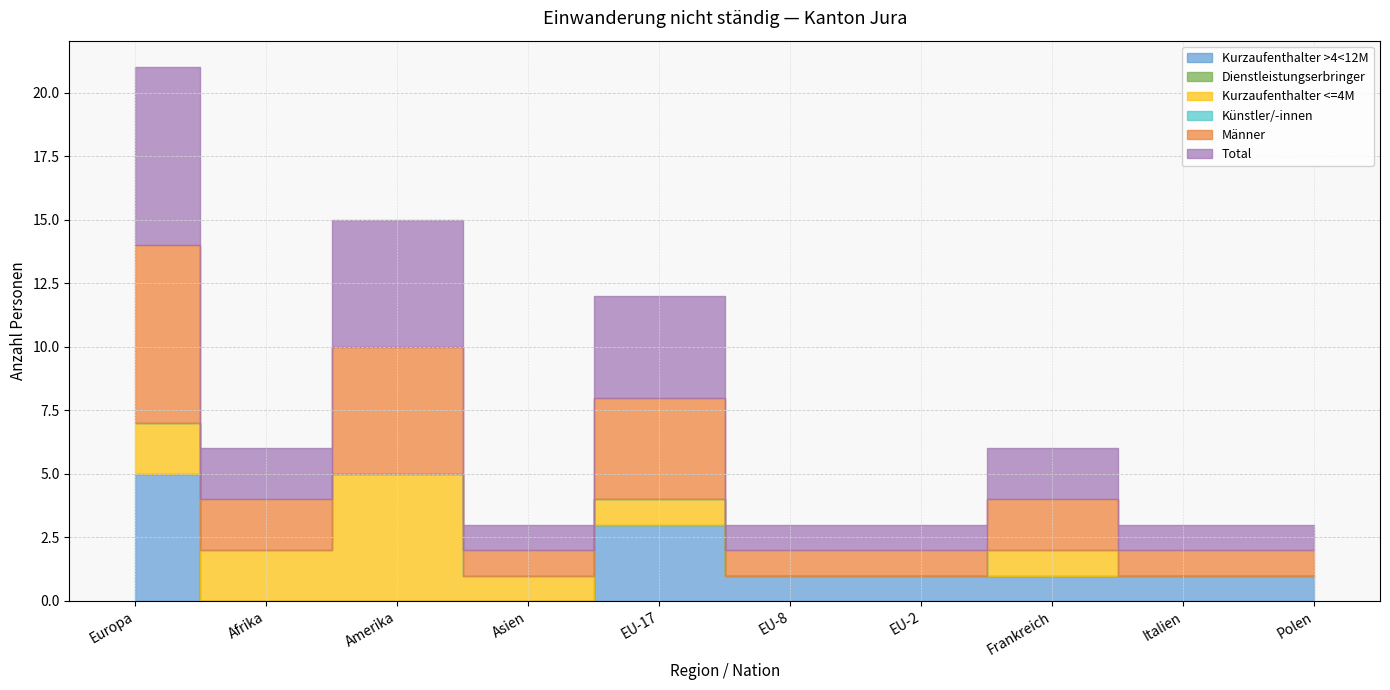

Which series has the largest total across all categories?

Total